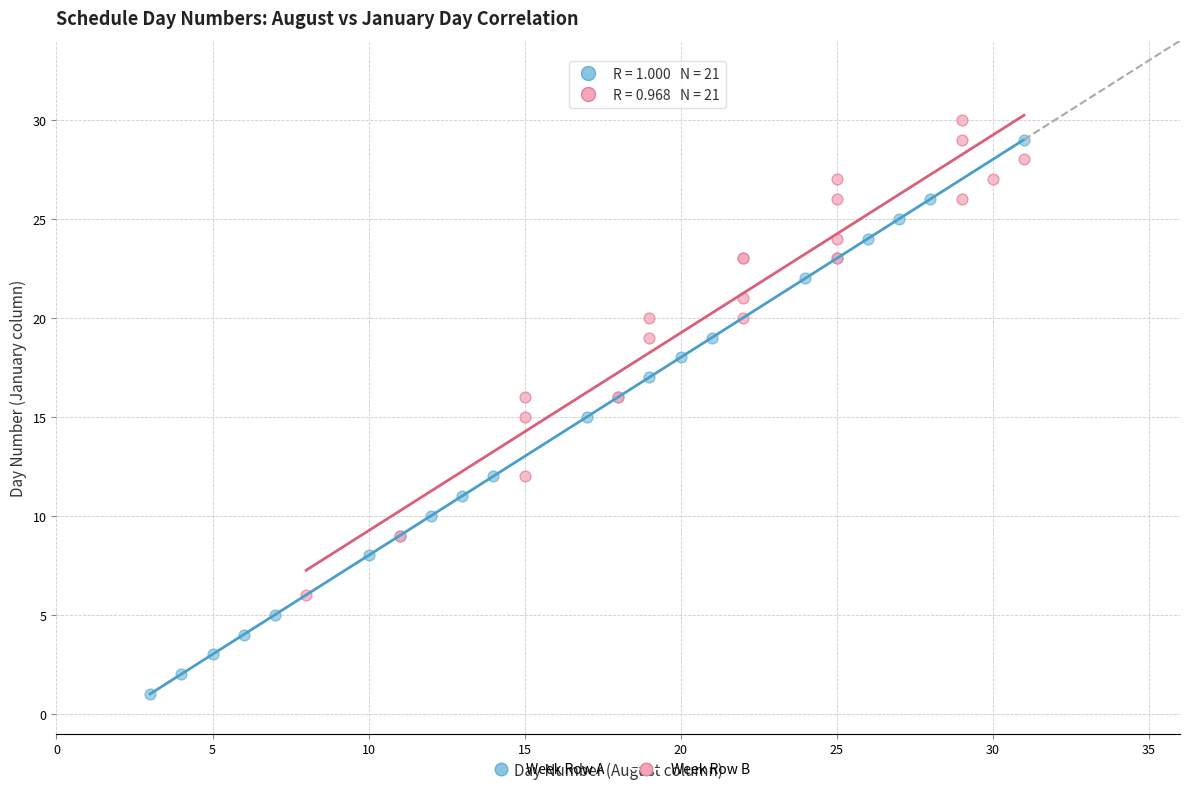

Which series contains the lowest Y value?

Week Row A